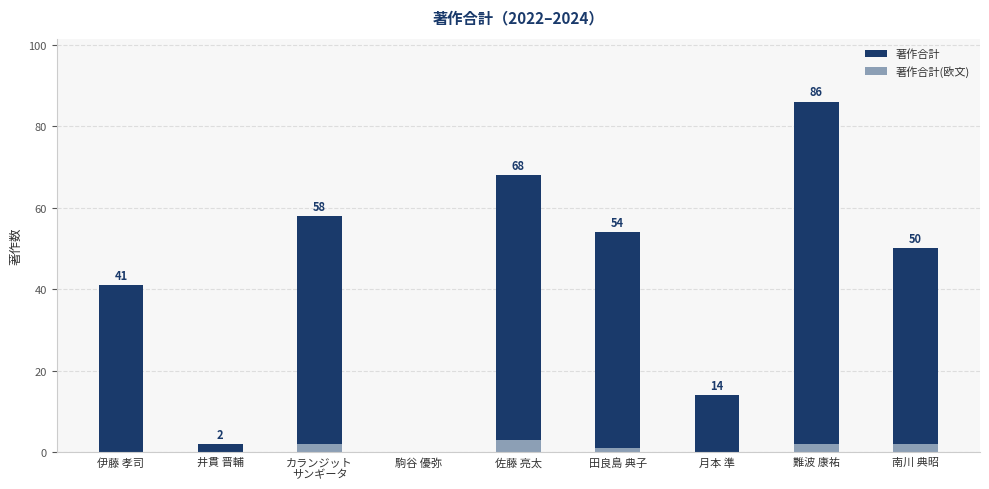

What is the difference between the maximum and second lowest values in the 著作合計(欧文) series?

3